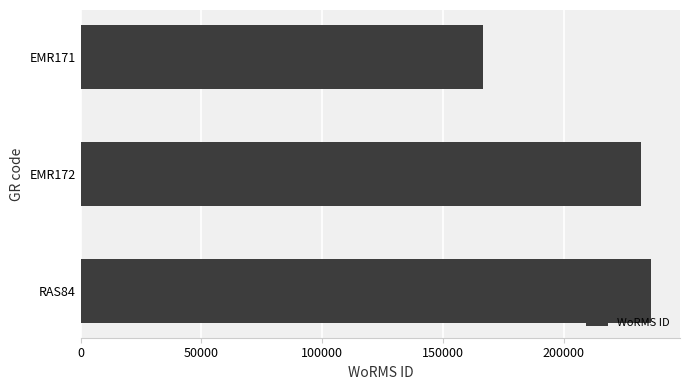

What is the ratio of the value at EMR171 to the value at EMR172?

0.7